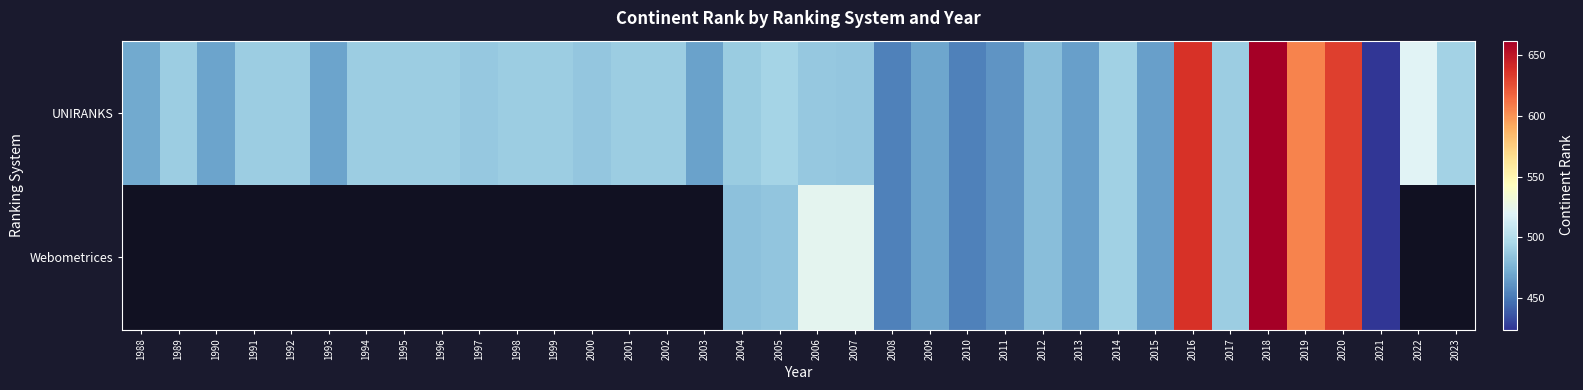

At which label does UNIRANKS first exceed 490?

2005